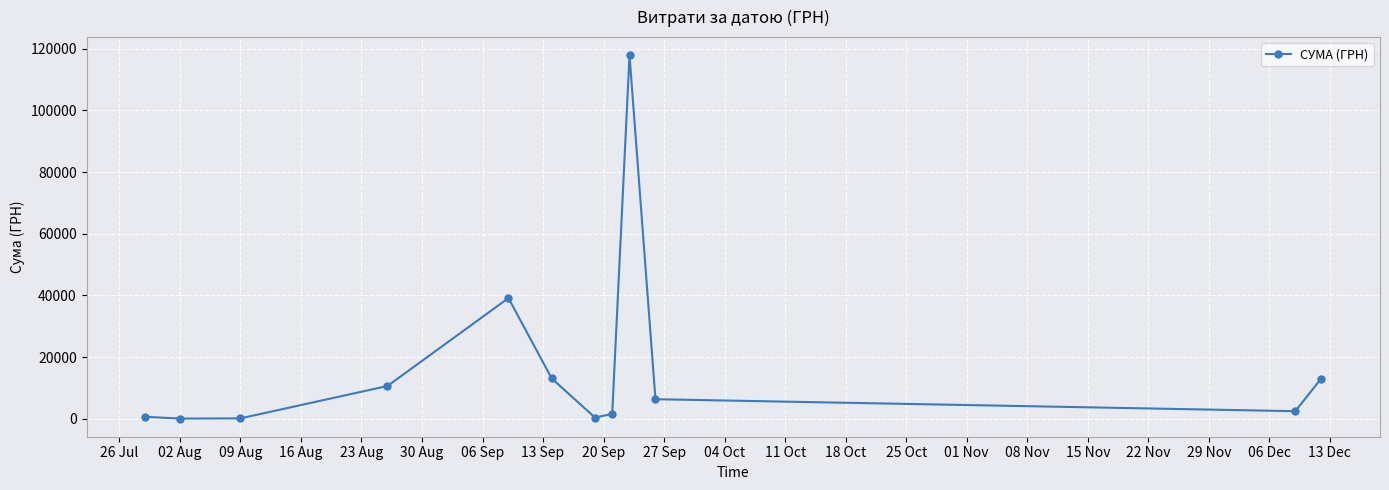

What is the maximum value shown in the chart?

117912.0